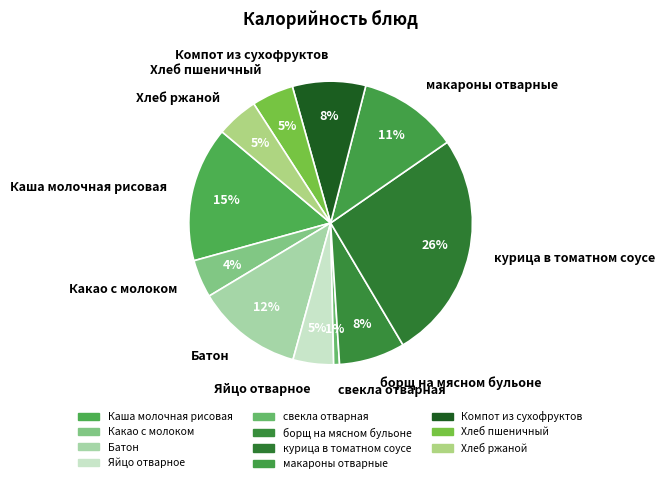

Is there any slice that represents more than half of the pie?

No